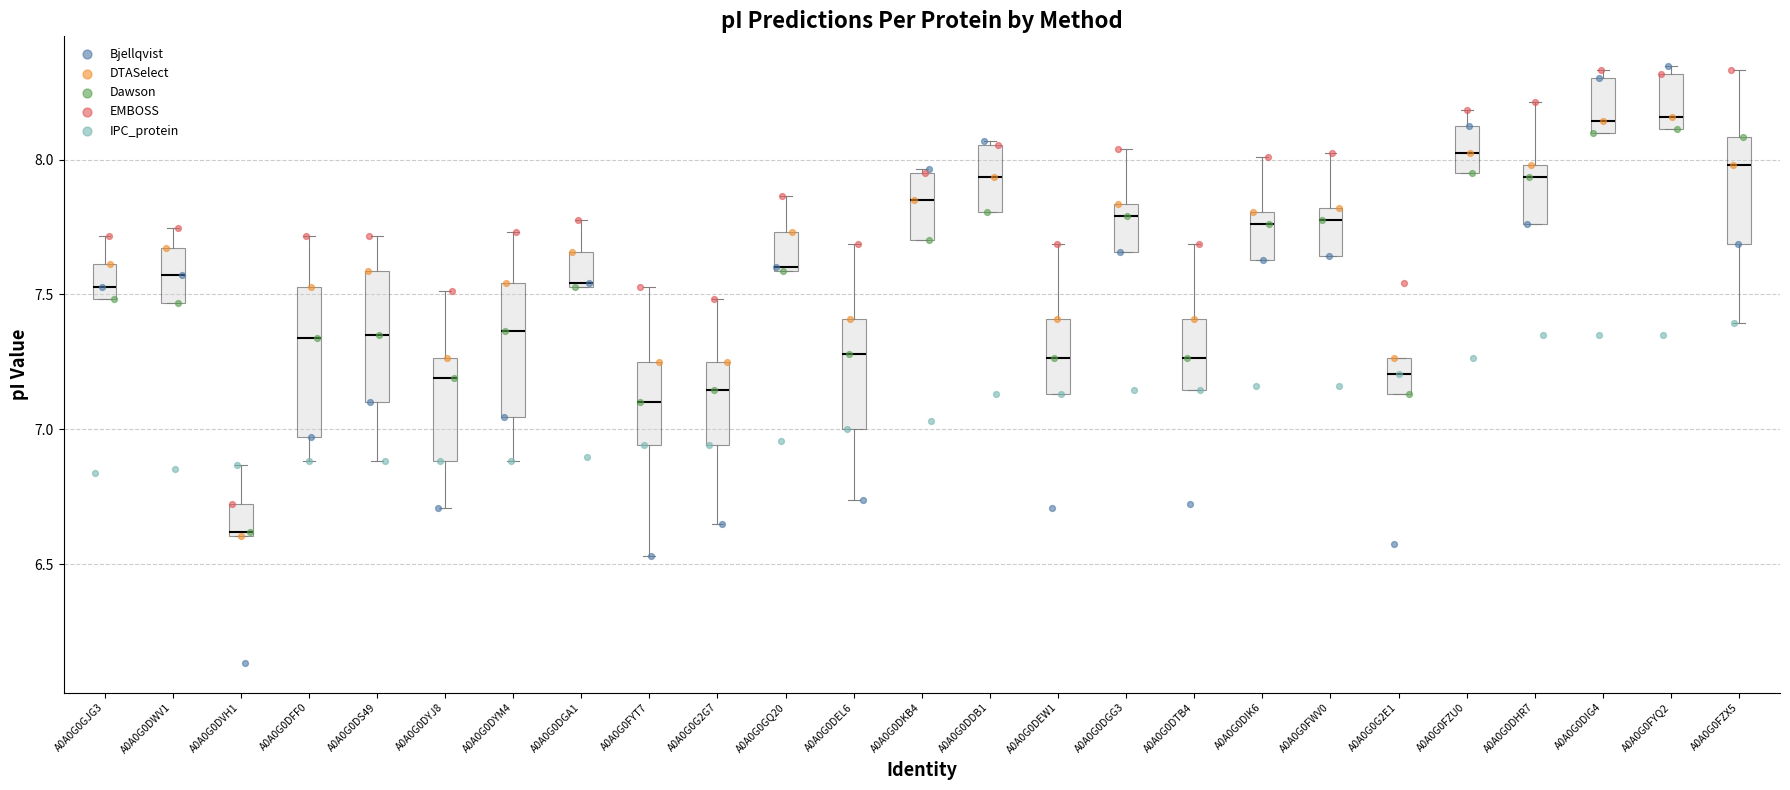

Reading left to right, read every box against the y-axis: the position of its median line, the range the box covers, and the ends of its whiskers. The values are not printed on the chart, so give them approximately, as read against the axis.

A0A0G0GJG3: median 7.55, box 7.50 to 7.60, whiskers 7.50 to 7.70
A0A0G0DWV1: median 7.55, box 7.45 to 7.65, whiskers 7.45 to 7.75
A0A0G0DVH1: median 6.60, box 6.60 to 6.70, whiskers 6.60 to 6.85
A0A0G0DFF0: median 7.35, box 6.95 to 7.55, whiskers 6.90 to 7.70
A0A0G0DS49: median 7.35, box 7.10 to 7.60, whiskers 6.90 to 7.70
A0A0G0DYJ8: median 7.20, box 6.90 to 7.25, whiskers 6.70 to 7.50
A0A0G0DYM4: median 7.35, box 7.05 to 7.55, whiskers 6.90 to 7.75
A0A0G0DGA1: median 7.55, box 7.55 to 7.65, whiskers 7.55 to 7.80
A0A0G0FYT7: median 7.10, box 6.95 to 7.25, whiskers 6.55 to 7.55
A0A0G0G2G7: median 7.15, box 6.95 to 7.25, whiskers 6.65 to 7.50
A0A0G0GQ20: median 7.60, box 7.60 to 7.75, whiskers 7.60 to 7.85
A0A0G0DEL6: median 7.30, box 7.00 to 7.40, whiskers 6.75 to 7.70
A0A0G0DKB4: median 7.85, box 7.70 to 7.95, whiskers 7.70 to 7.95 (just above the box's upper edge)
A0A0G0DDB1: median 7.95, box 7.80 to 8.05, whiskers 7.80 to 8.05
A0A0G0DEW1: median 7.25, box 7.15 to 7.40, whiskers 7.15 to 7.70
A0A0G0DGG3: median 7.80, box 7.65 to 7.85, whiskers 7.65 to 8.05
A0A0G0DTB4: median 7.25, box 7.15 to 7.40, whiskers 7.15 to 7.70
A0A0G0DIK6: median 7.75, box 7.65 to 7.80, whiskers 7.65 to 8.00
A0A0G0FWV0: median 7.80 (just below the box's upper edge), box 7.65 to 7.80, whiskers 7.65 to 8.00
A0A0G0G2E1: median 7.20, box 7.15 to 7.25, whiskers 7.15 to 7.25
A0A0G0FZU0: median 8.00, box 7.95 to 8.15, whiskers 7.95 to 8.20
A0A0G0DHR7: median 7.95, box 7.75 to 8.00, whiskers 7.75 to 8.20
A0A0G0DIG4: median 8.15, box 8.10 to 8.30, whiskers 8.10 to 8.35
A0A0G0FYQ2: median 8.15, box 8.10 to 8.30, whiskers 8.10 to 8.35
A0A0G0FZX5: median 8.00, box 7.70 to 8.10, whiskers 7.40 to 8.35